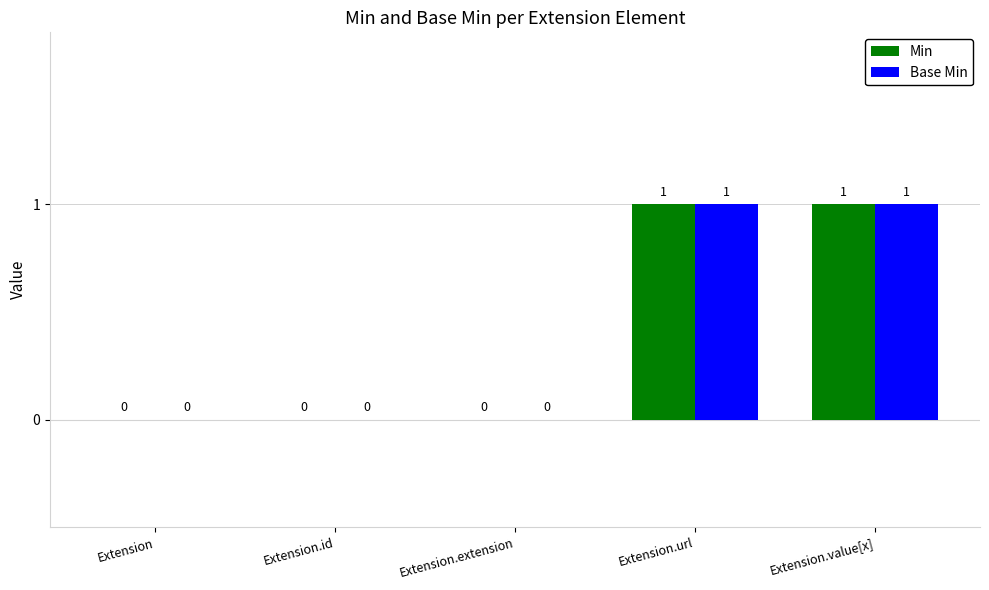

True or false: Min has a value of 2 at Extension.value[x].

False